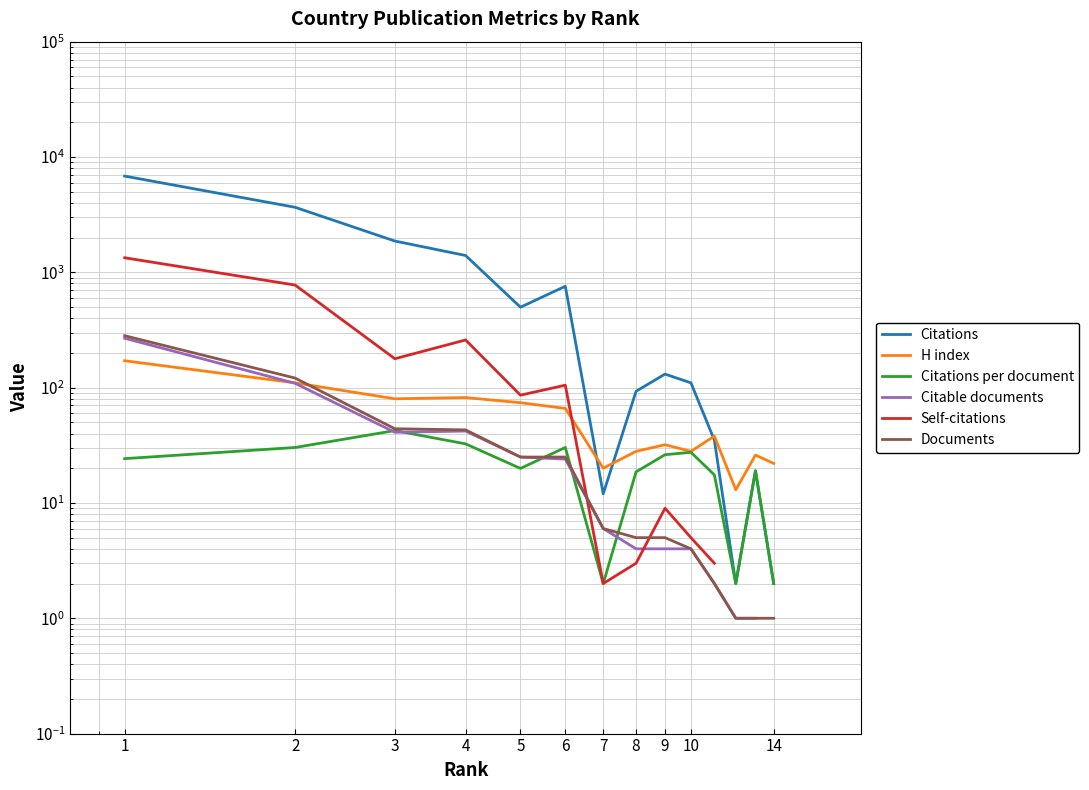

How many values in the Self-citations series exceed 105?

4